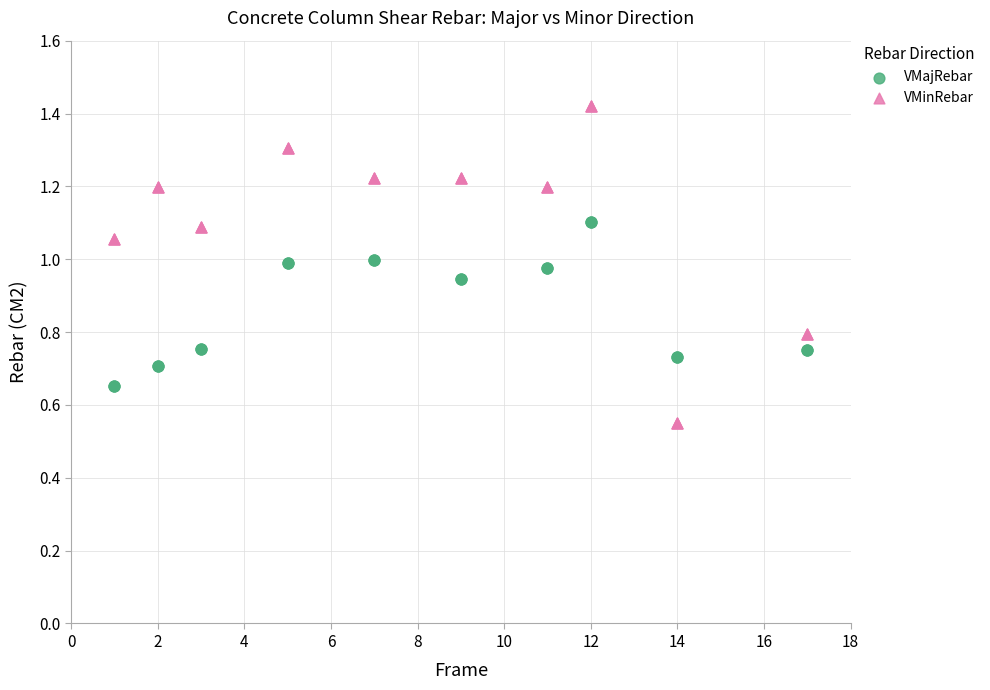

Which series has the largest Y range (max minus min)?

VMinRebar